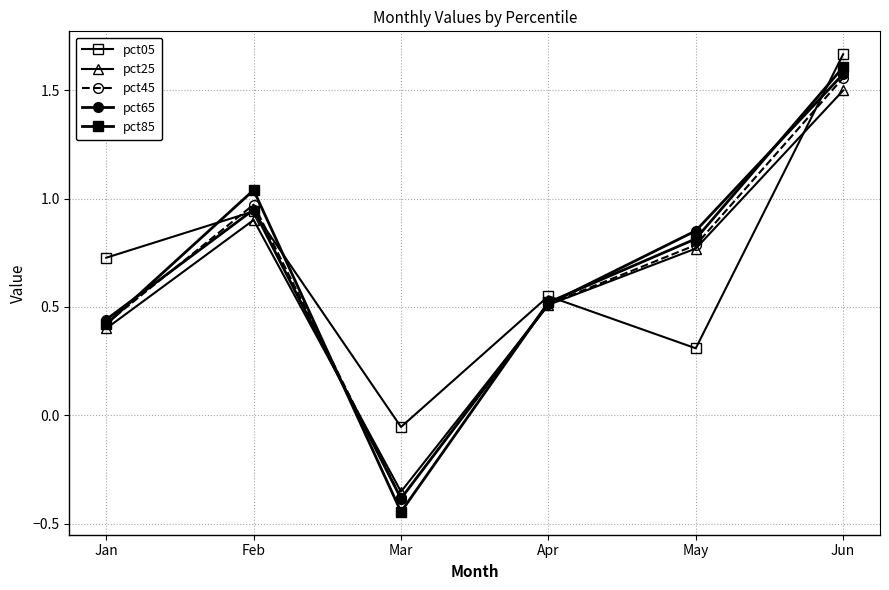

At which category does pct25 reach its first local peak?

Feb